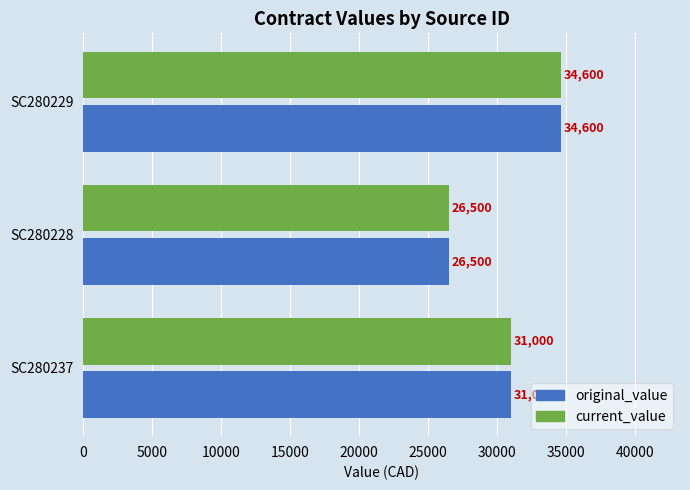

The current_value series shows 38549 at SC280228. True or false?

False